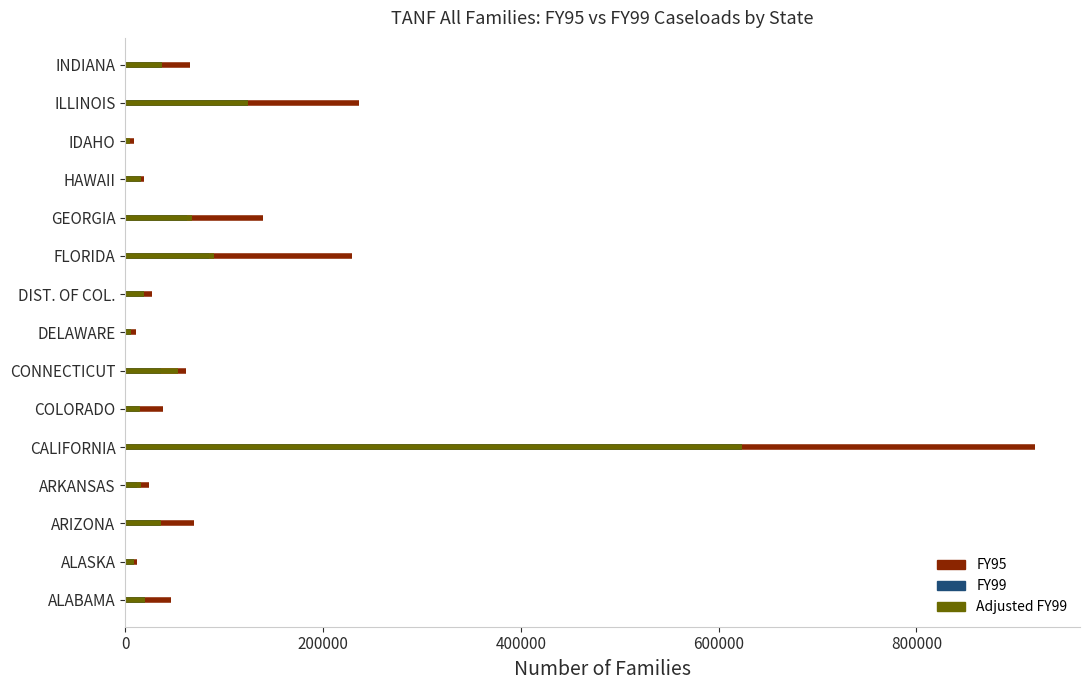

What is the difference between the second highest and second lowest values in the Adjusted FY99 series?

118118.0